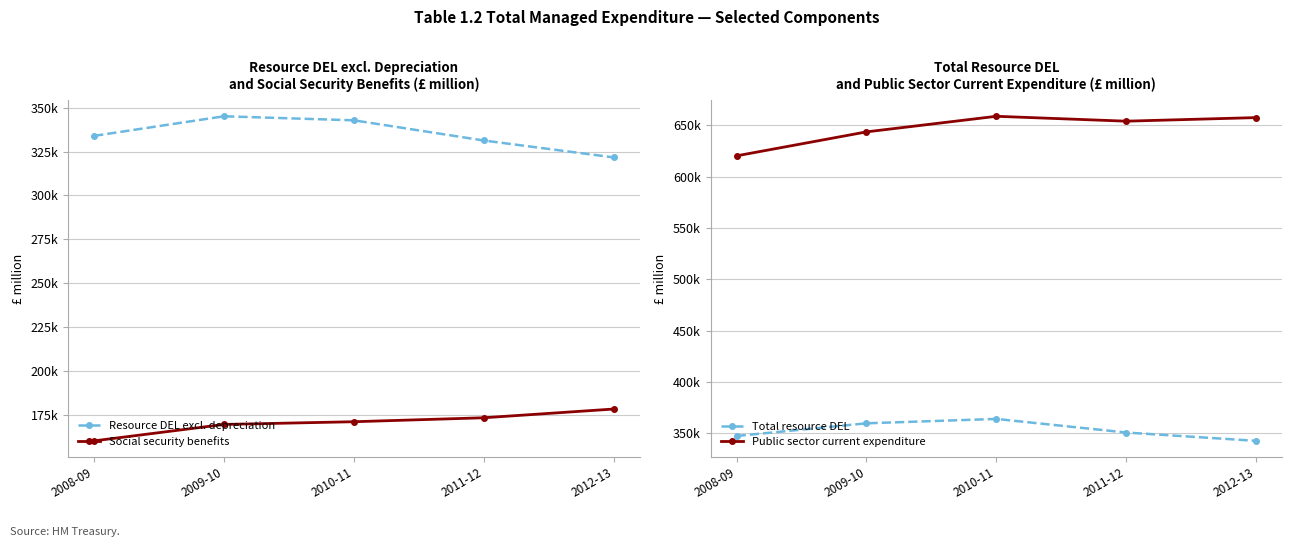

At which label is Social security benefits closest to 169273?

2009-10